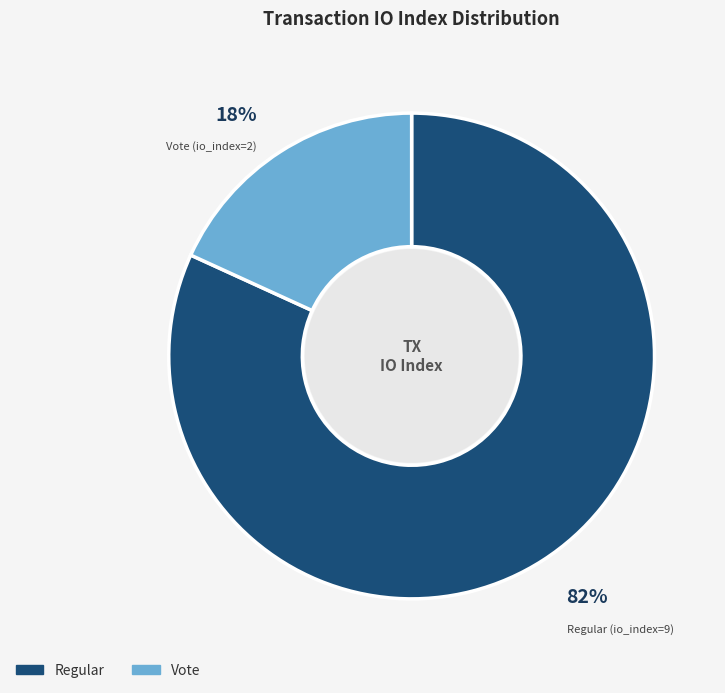

Do Vote and Regular together represent more than half of the pie?

Yes